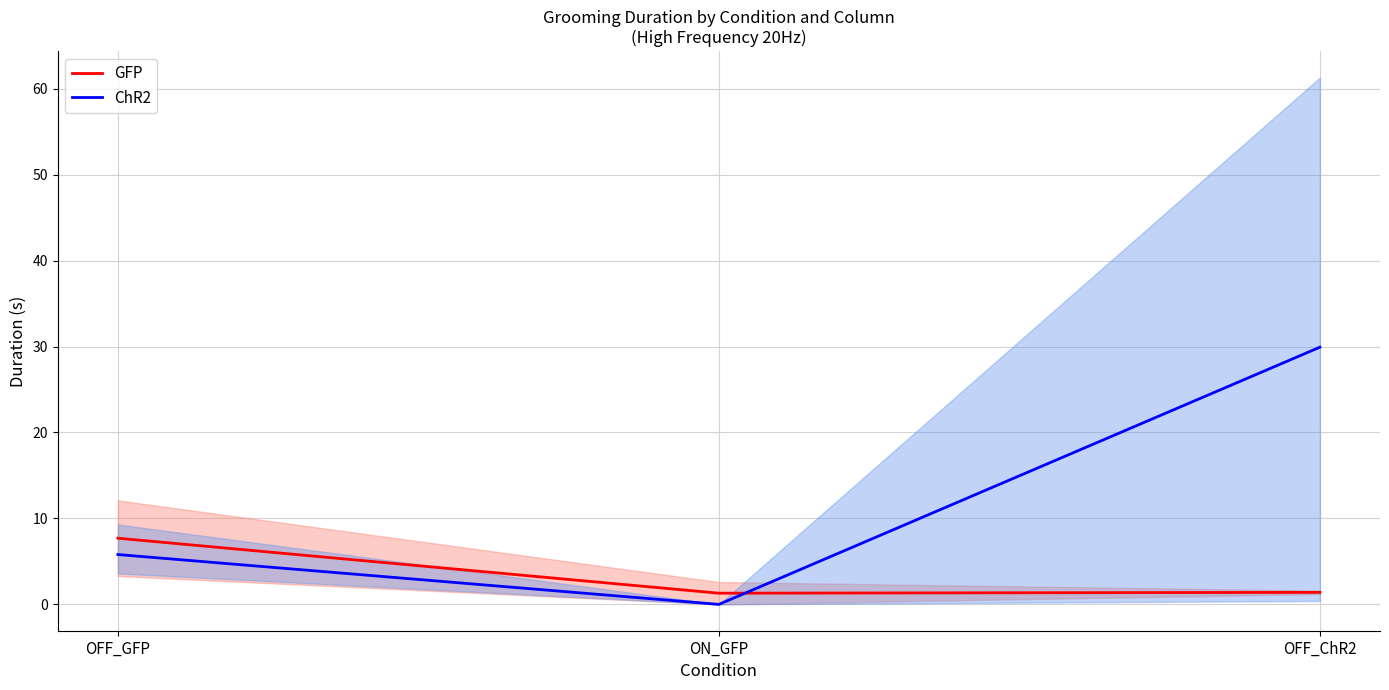

List the labels in order of GFP value, largest first.

OFF_GFP, OFF_ChR2, ON_GFP